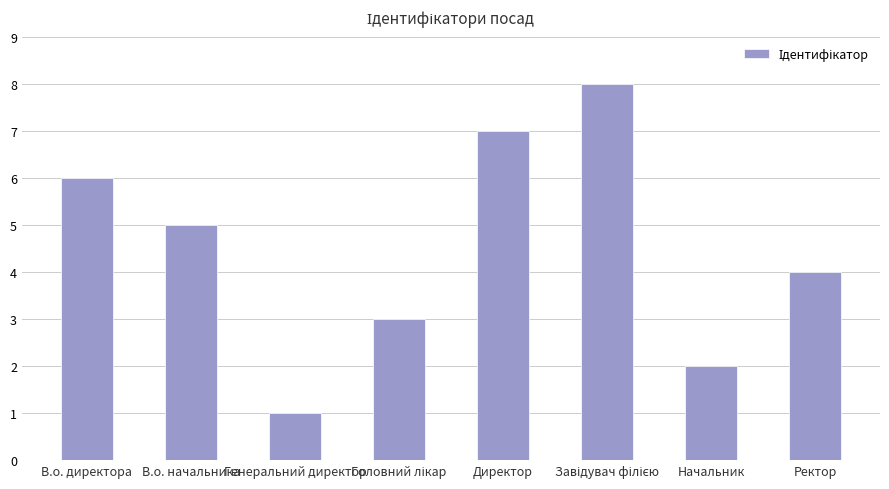

At which category does the chart reach its minimum across all series?

Генеральний директор